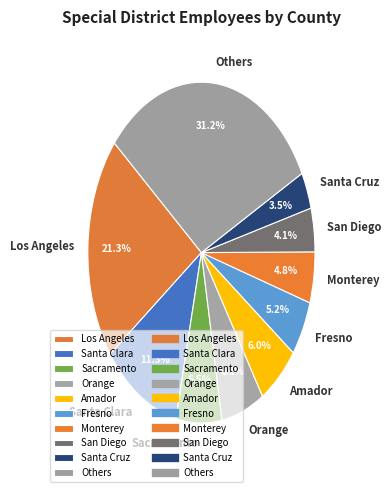

To the nearest percent, what portion does San Diego represent?

4%